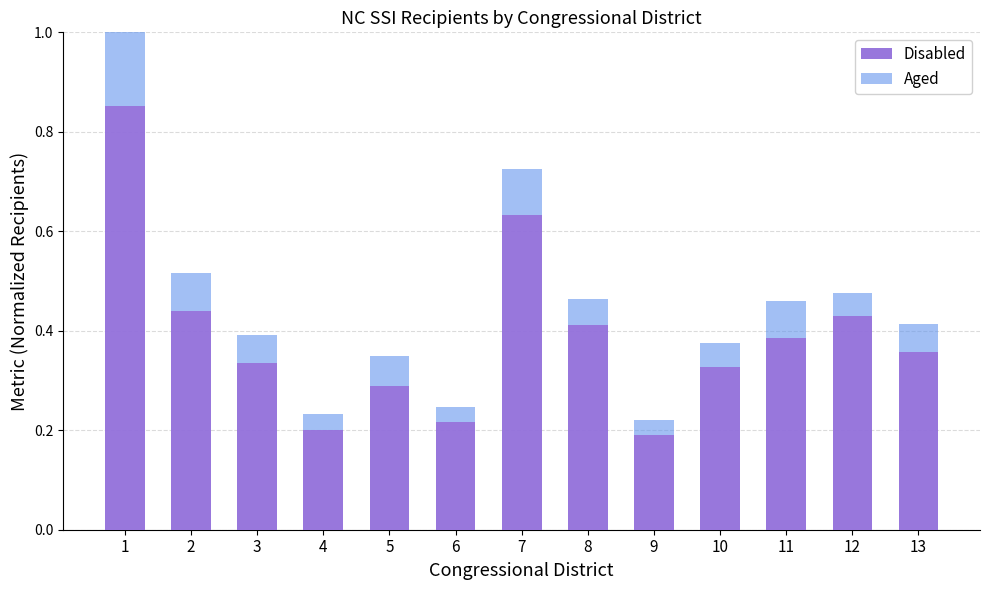

Rank the categories by Disabled value from highest to lowest.

1, 7, 2, 12, 8, 11, 13, 3, 10, 5, 6, 4, 9